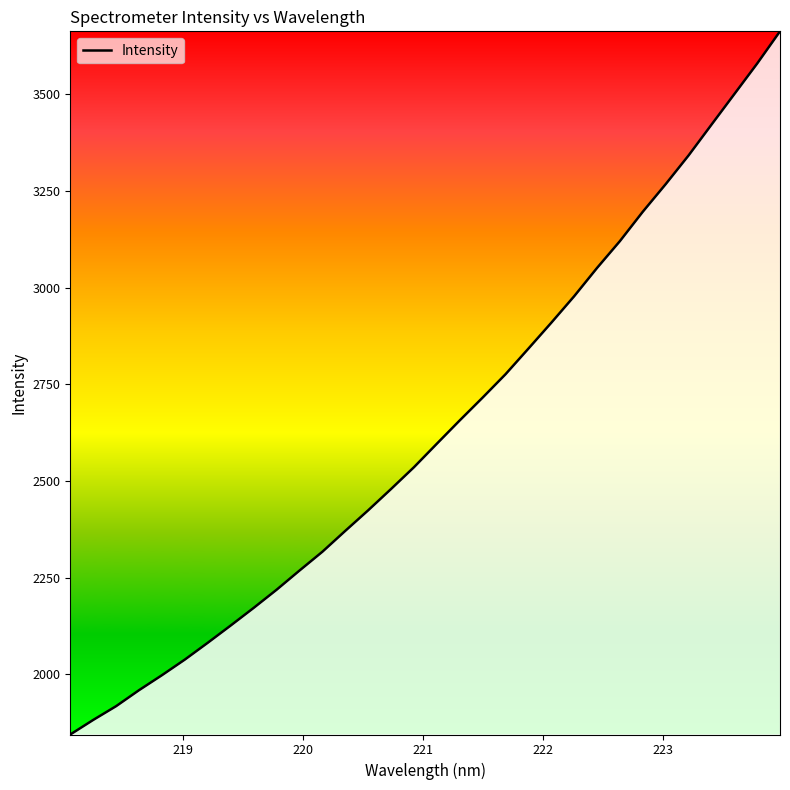

What is the difference between the maximum and minimum values?

1818.9